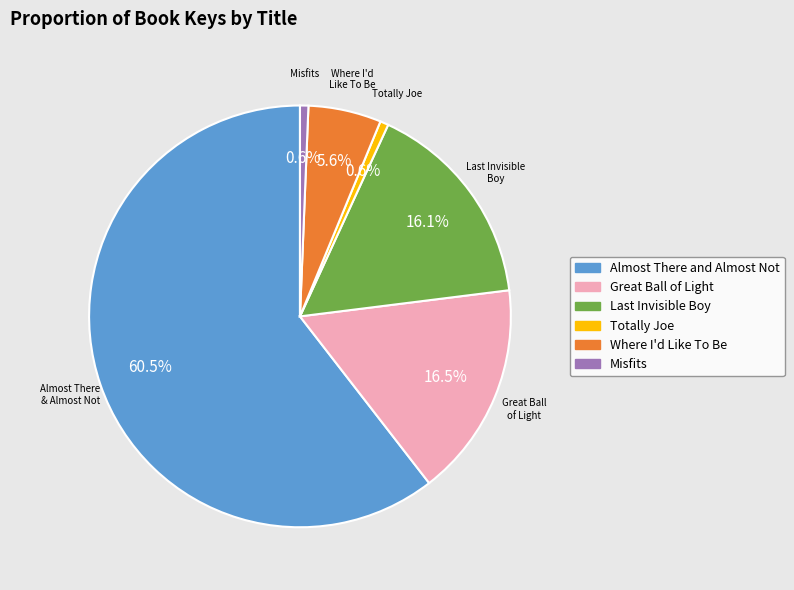

Is the sum of Where I'd Like To Be and Totally Joe greater than half?

No